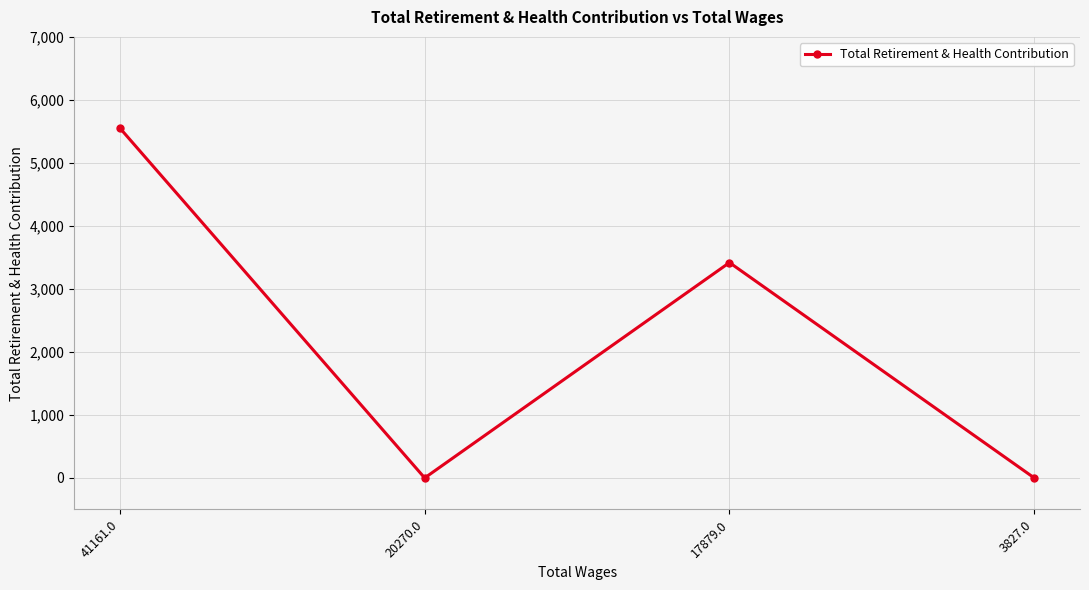

What is the greatest value displayed?

5553